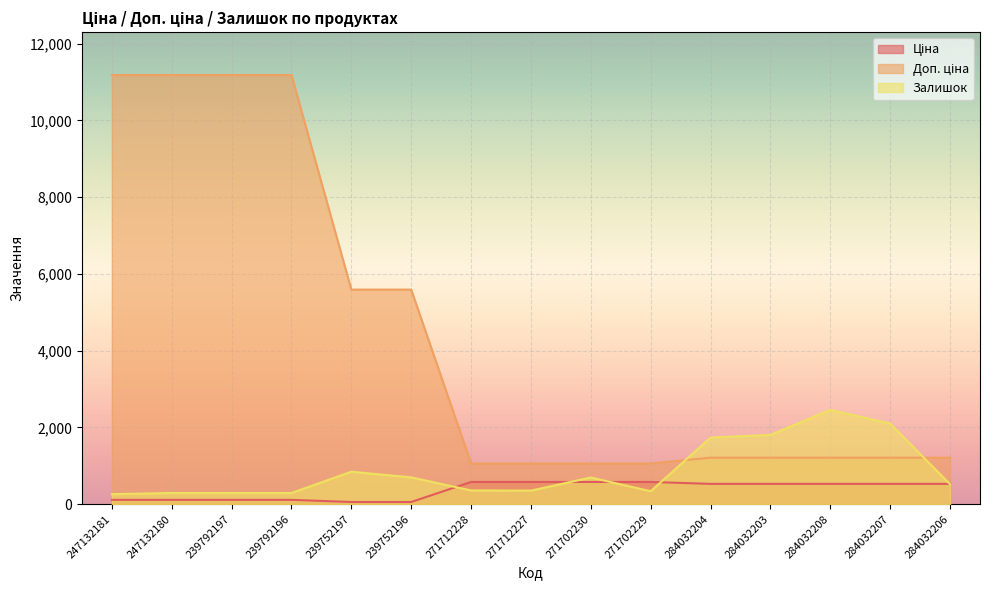

How many lines are shown in the chart?

3